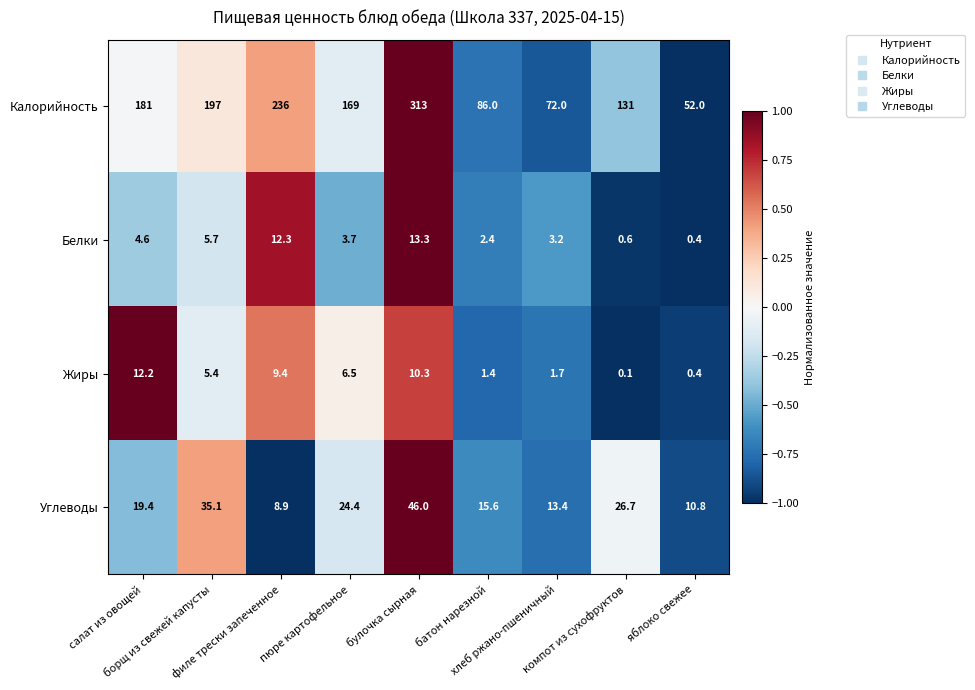

Rank the series by their maximum value, from lowest to highest.

Жиры, Белки, Углеводы, Калорийность